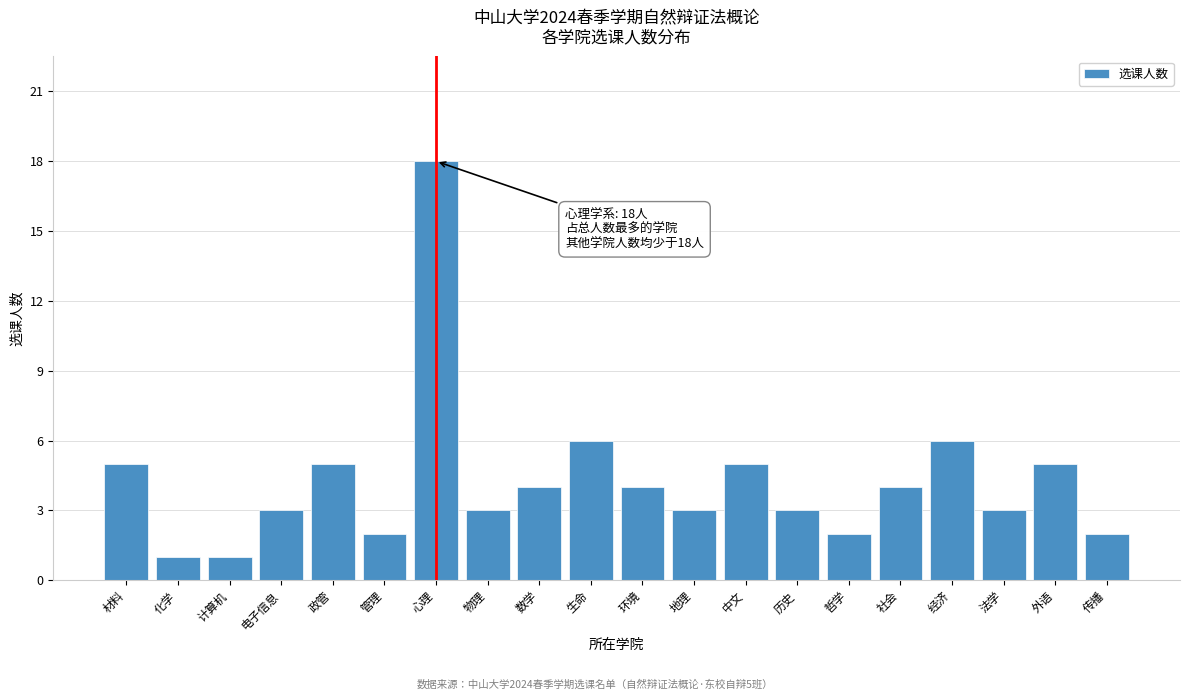

Reading left to right, what are all the values shown in this chart?

材料=5	化学=1	计算机=1	电子信息=3	政管=5	管理=2	心理=18	物理=3	数学=4	生命=6	环境=4	地理=3	中文=5	历史=3	哲学=2	社会=4	经济=6	法学=3	外语=5	传播=2